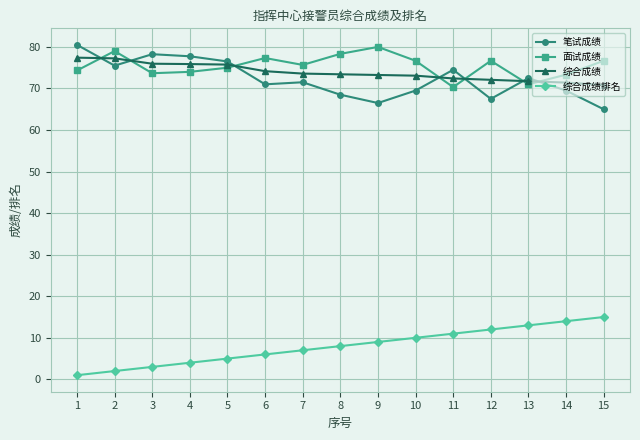

True or false: 综合成绩 has a value of 25.5 at 11.

False